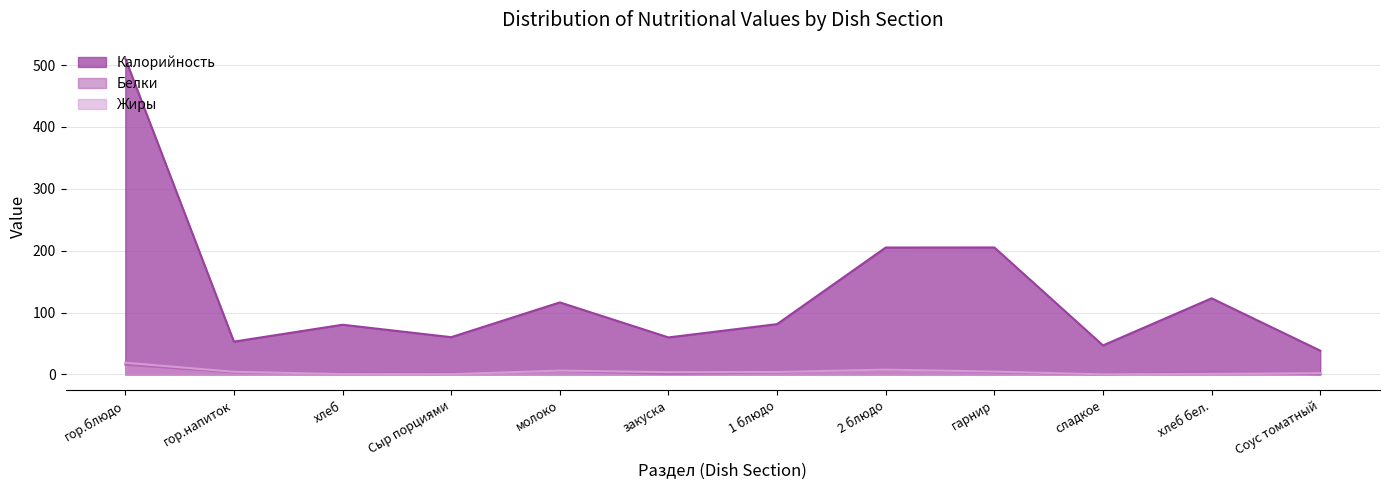

How many interior local valleys does the Белки series have?

3